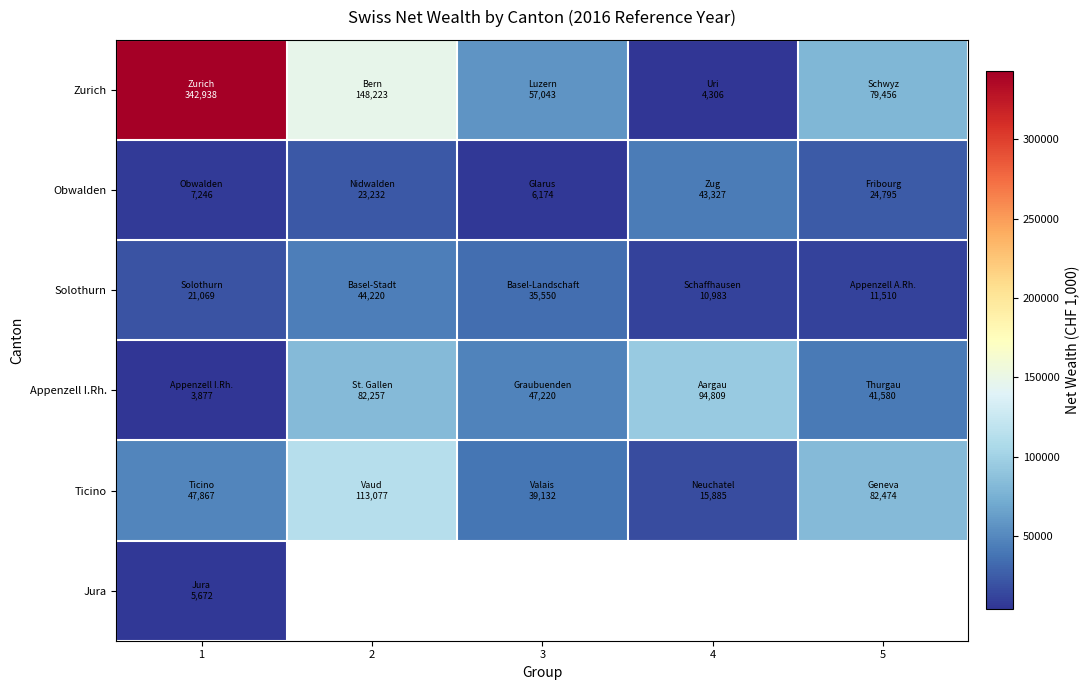

How many values in Jura are above zero?

1